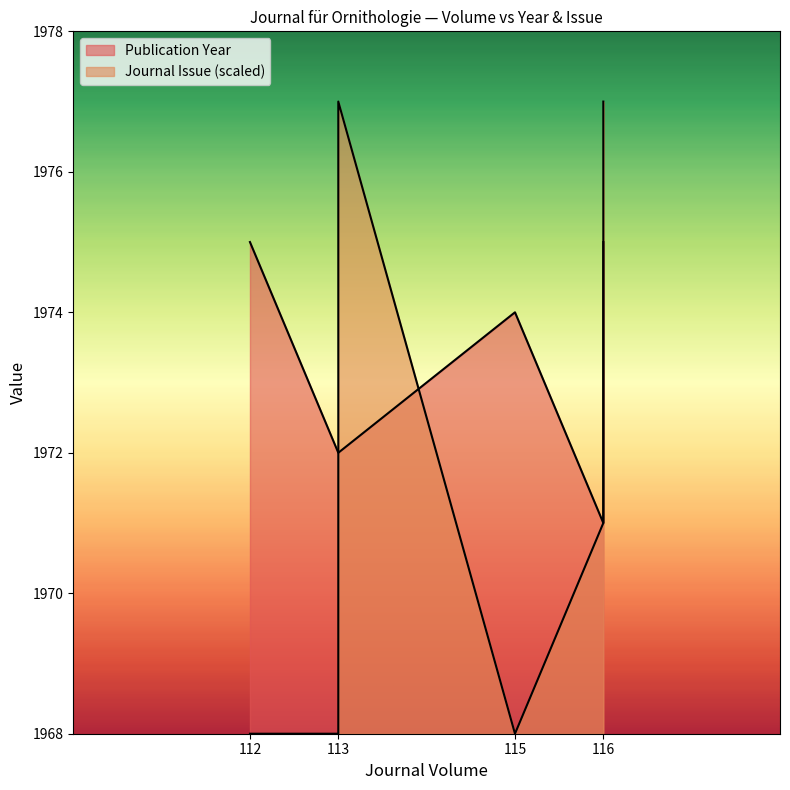

True or false: the data has more than 2 interior local peaks.

False